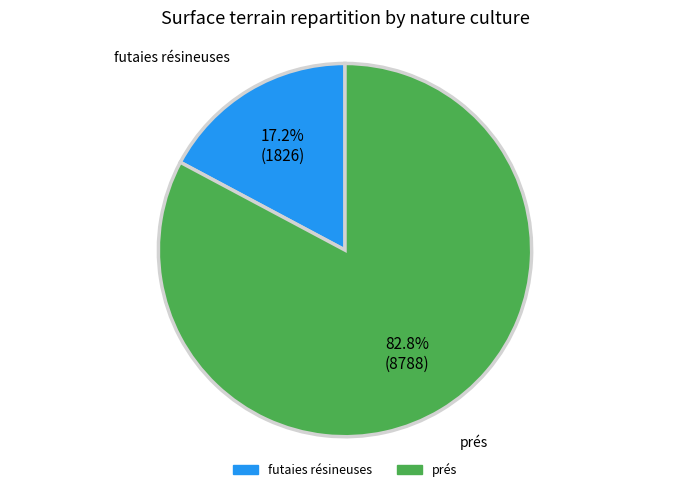

True or false: futaies résineuses accounts for 17% of the total.

True